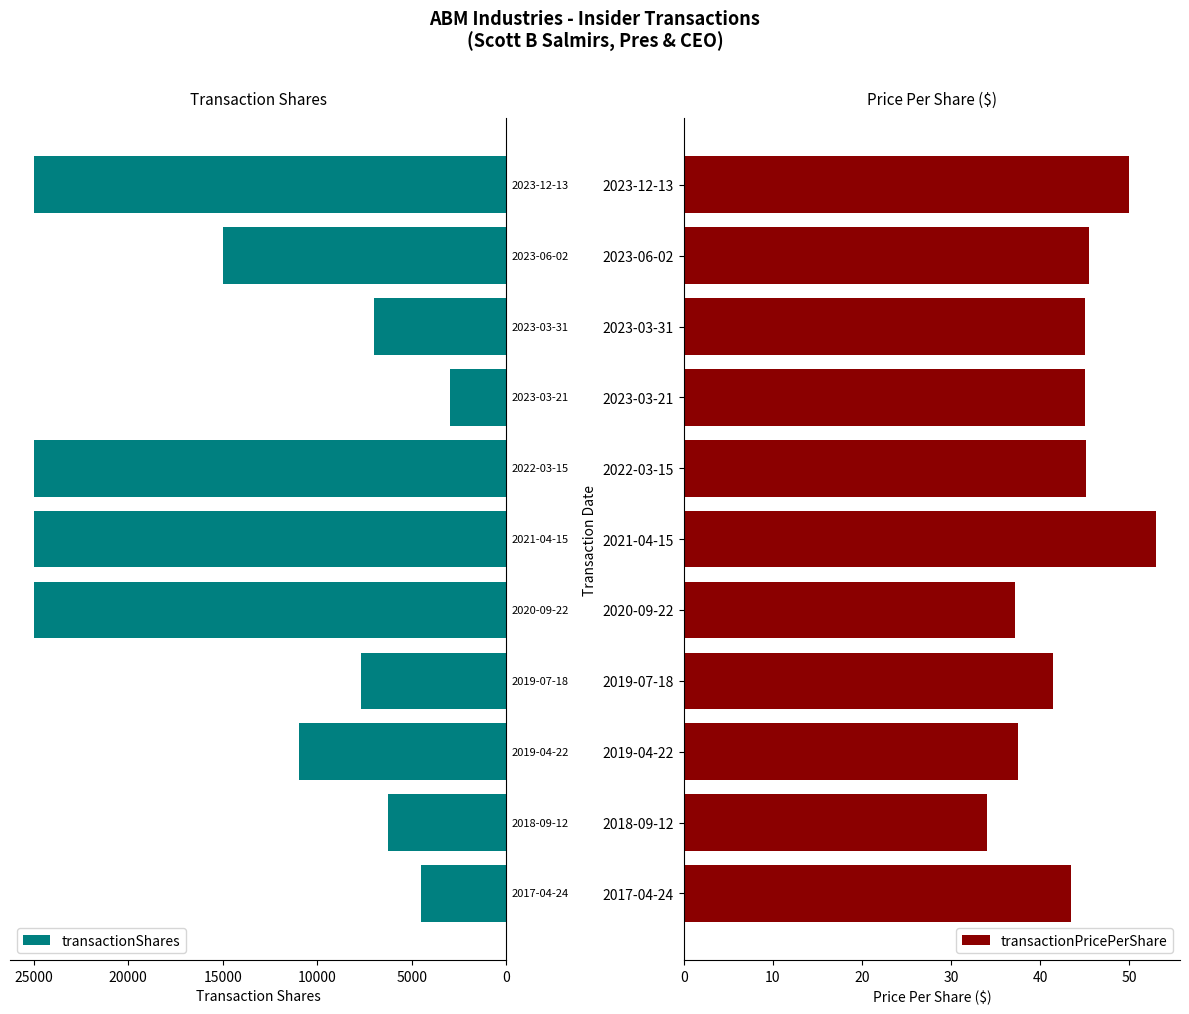

What is the sum of all transactionShares values?

154410